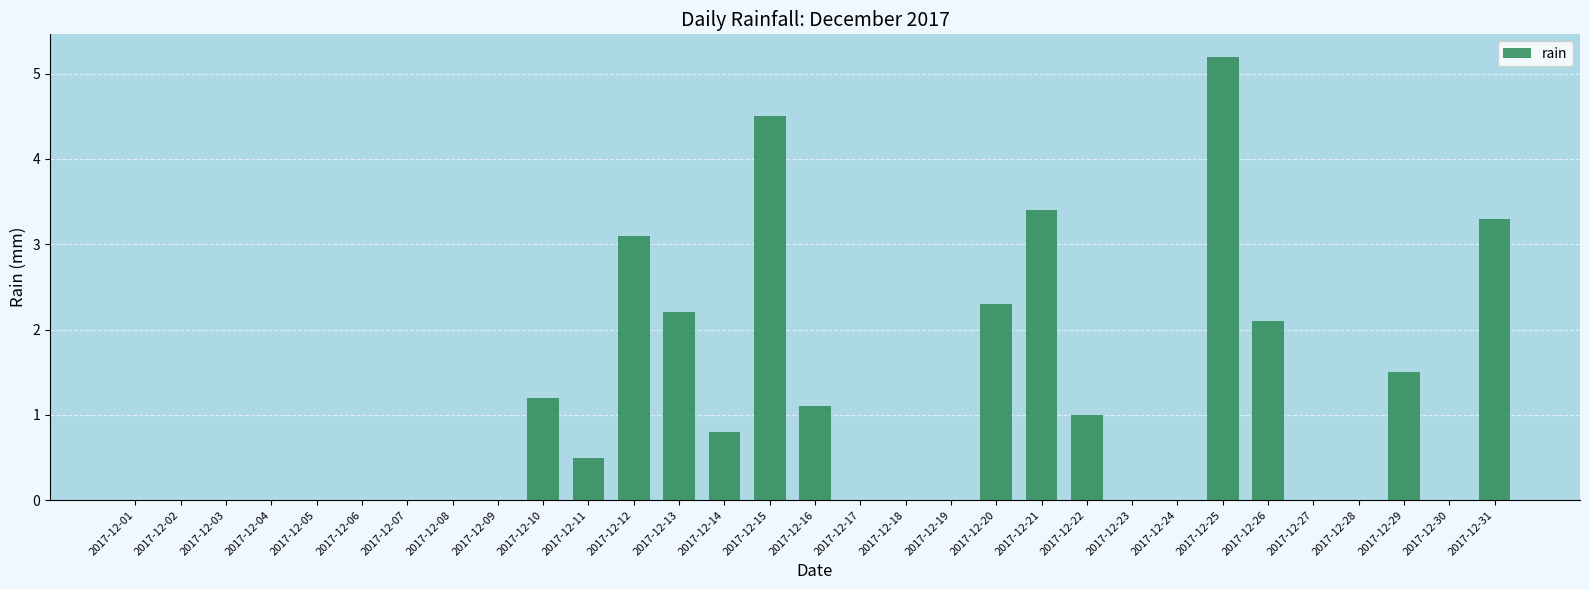

Reading right to left, what are all the values shown in this chart?

3.3	0.0	1.5	0.0	0.0	2.1	5.2	0.0	0.0	1.0	3.4	2.3	0.0	0.0	0.0	1.1	4.5	0.8	2.2	3.1	0.5	1.2	0.0	0.0	0.0	0.0	0.0	0.0	0.0	0.0	0.0